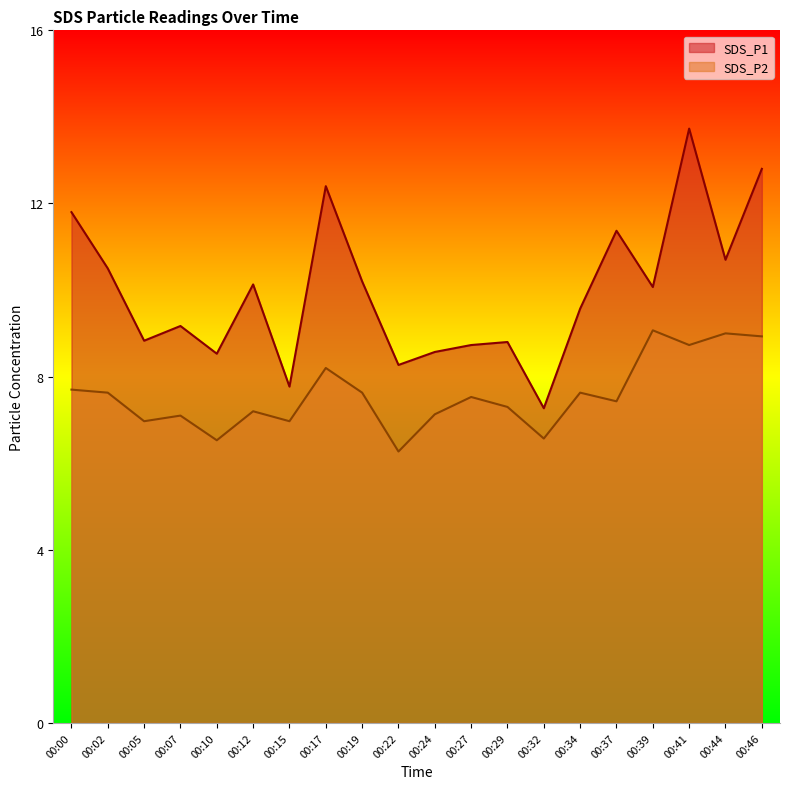

What is the difference between the maximum and minimum values in the SDS_P2 series?

2.8